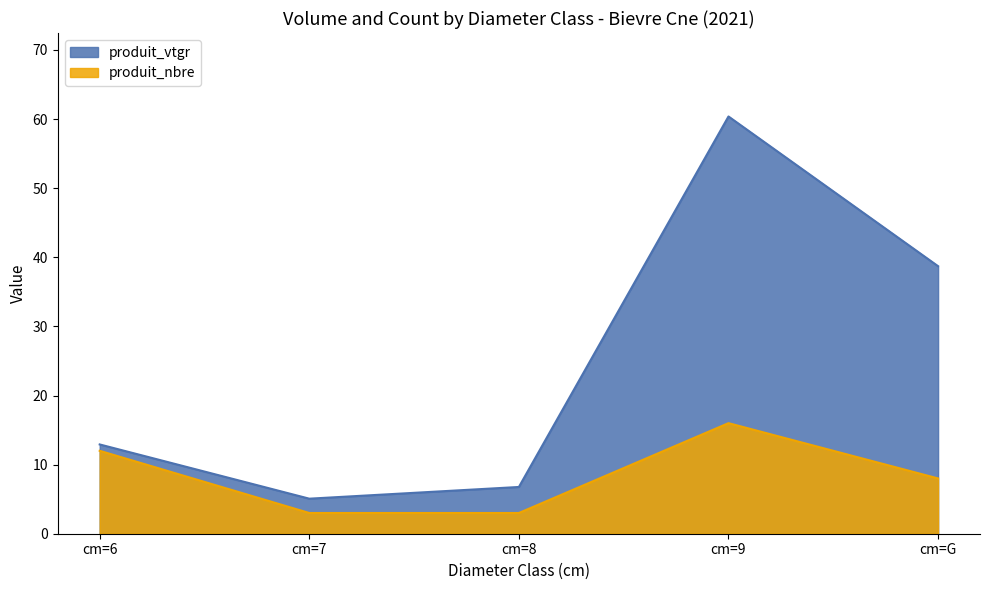

What is the value of the produit_vtgr point at the 2nd from the left?

5.1